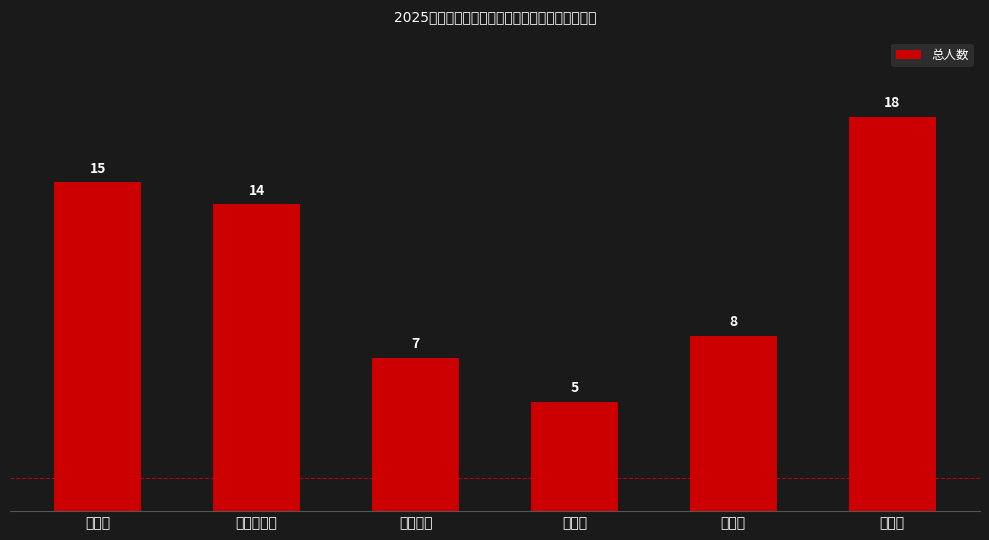

True or false: the data shows 15 at 羊反村.

True